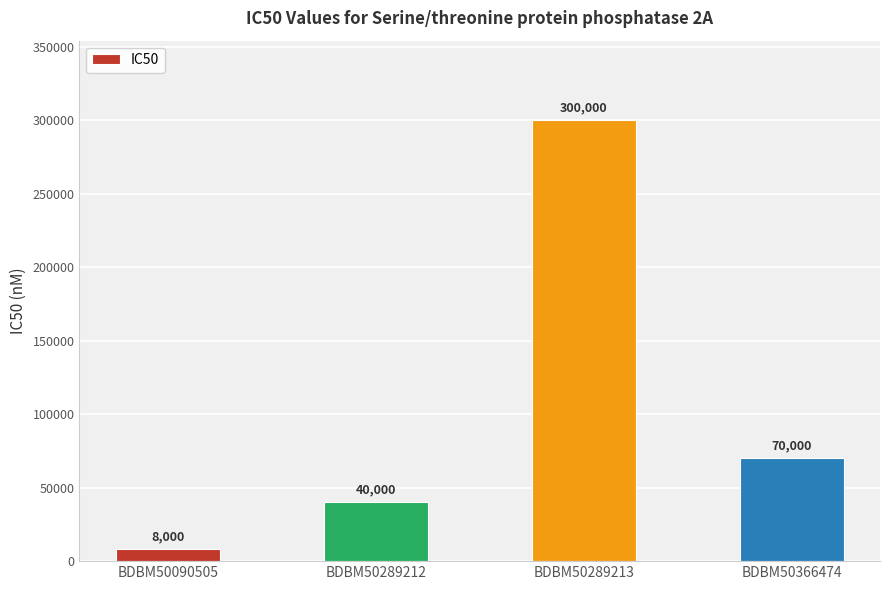

Where does the data first go above 70000?

BDBM50289213